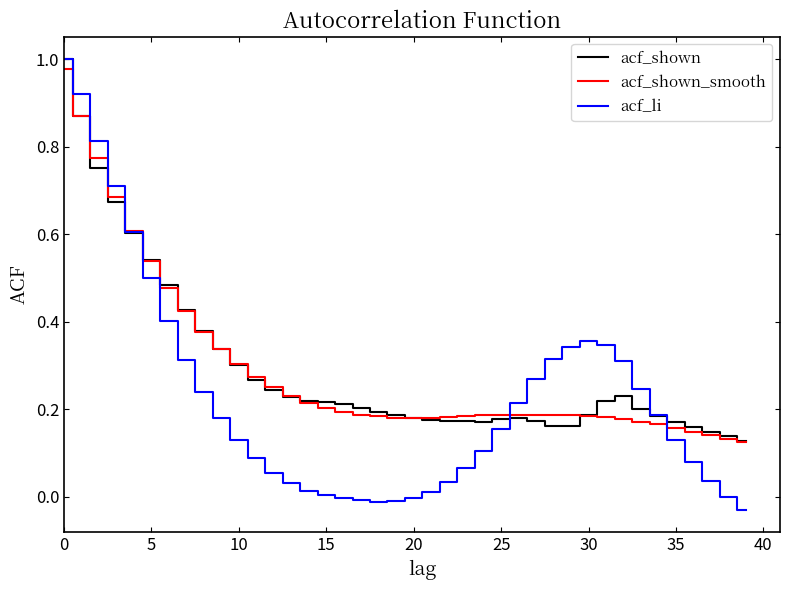

Which series has the largest range (max minus min)?

acf_li